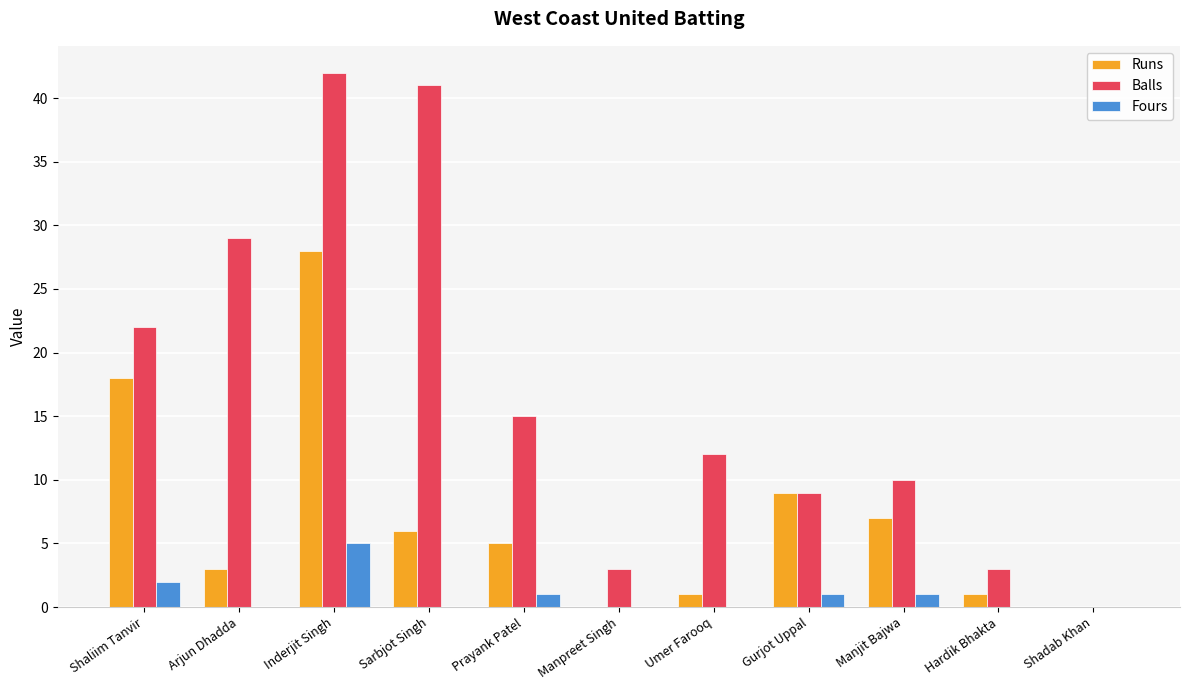

Which category has the highest value in the Balls series?

Inderjit Singh